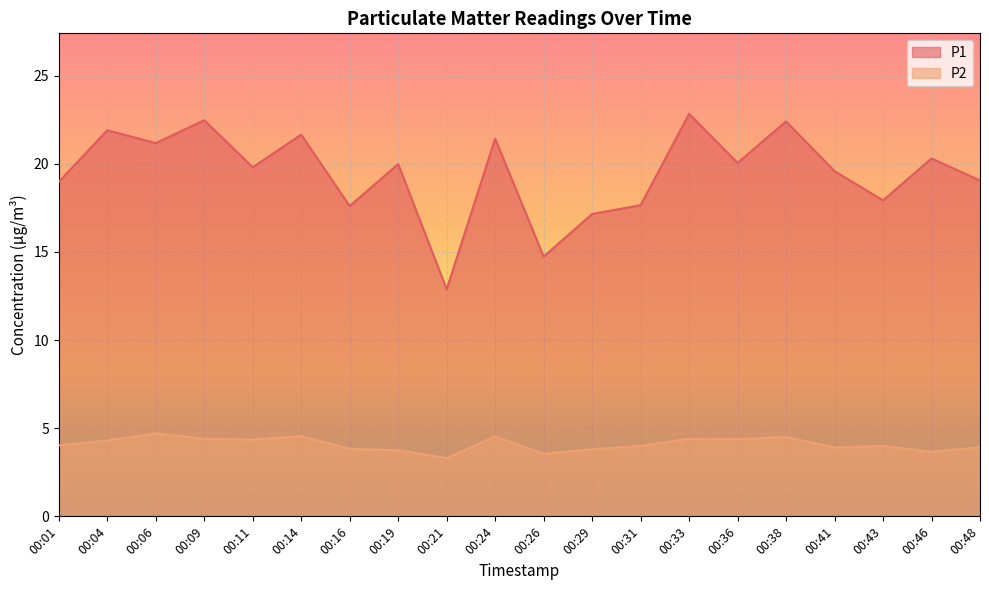

Reading right to left, transcribe all the data shown in this chart.

P1: 19.1	20.3	17.9	19.6	22.4	20.1	22.8	17.6	17.1	14.7	21.4	12.9	20.0	17.6	21.6	19.8	22.5	21.2	21.9	19.0
P2: 3.9	3.7	4.0	3.9	4.5	4.4	4.4	4.0	3.8	3.5	4.5	3.3	3.8	3.8	4.5	4.3	4.4	4.7	4.3	4.0